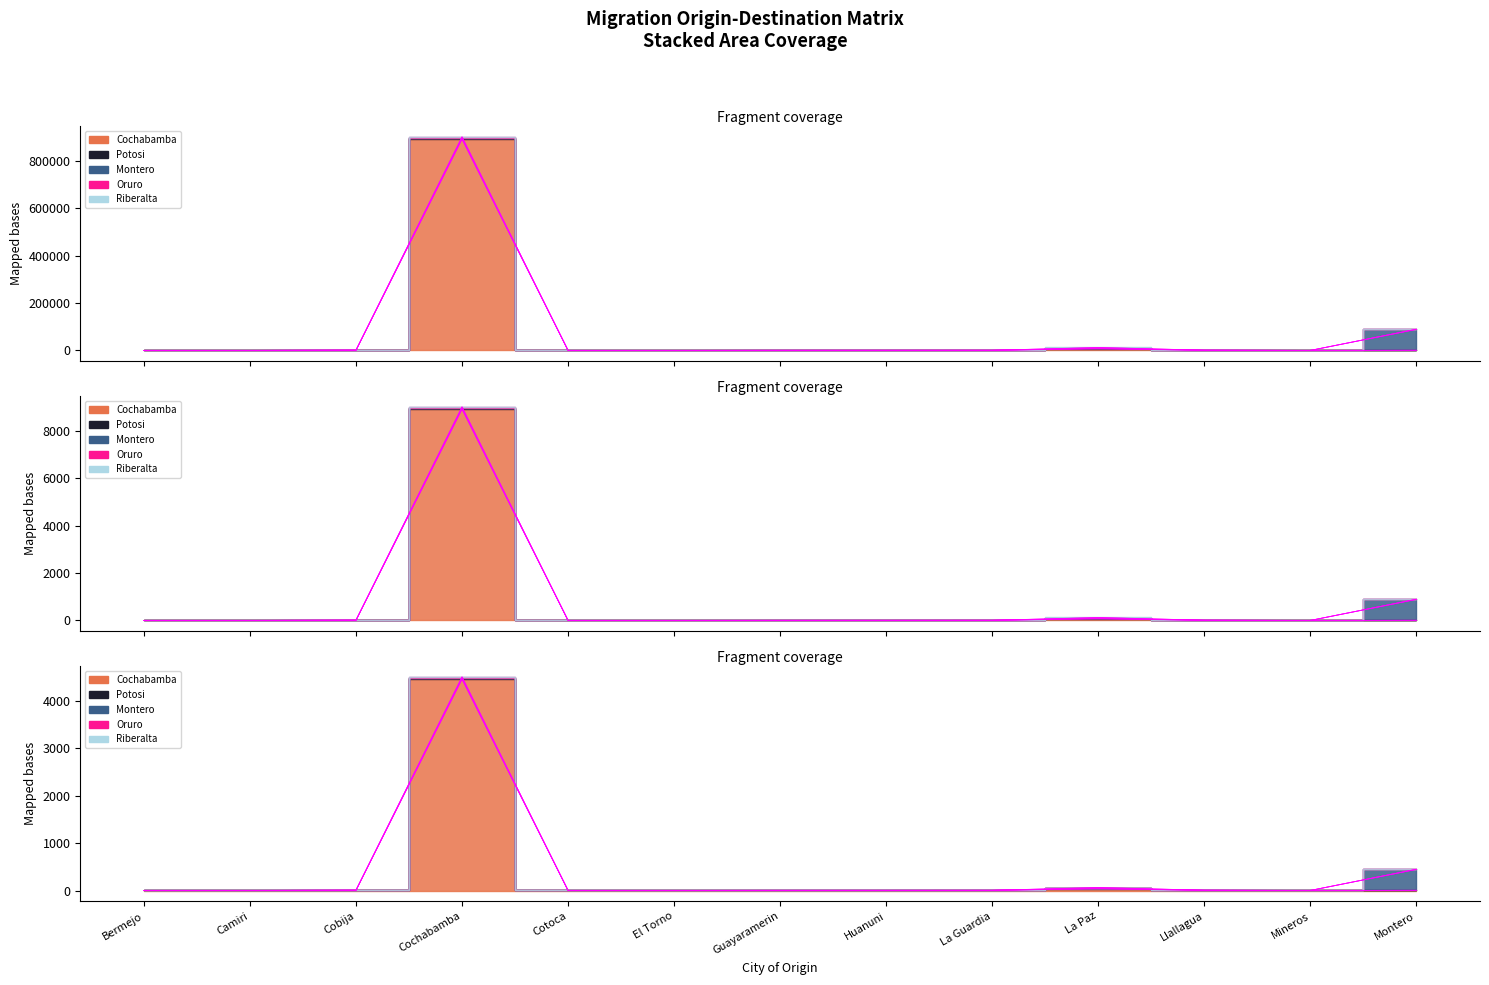

List the series in order of their peak value, lowest first.

Riberalta, Potosi, Oruro, Montero, Cochabamba